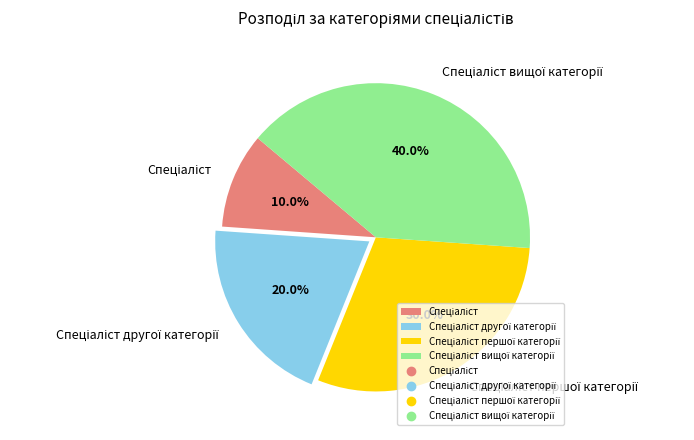

Is there any slice that represents more than half of the pie?

No